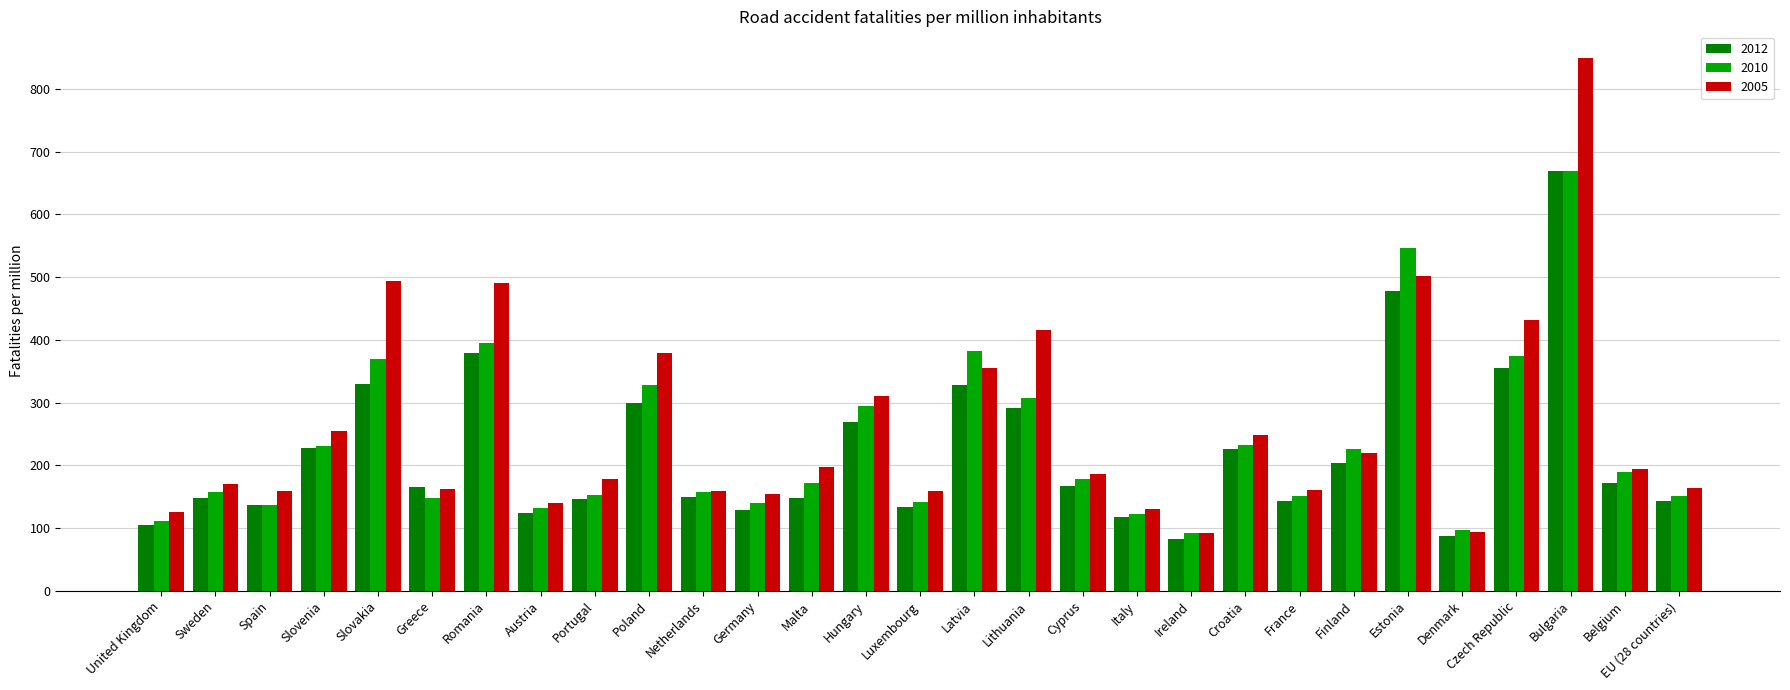

What is the sum of all 2012 values?

6355.2